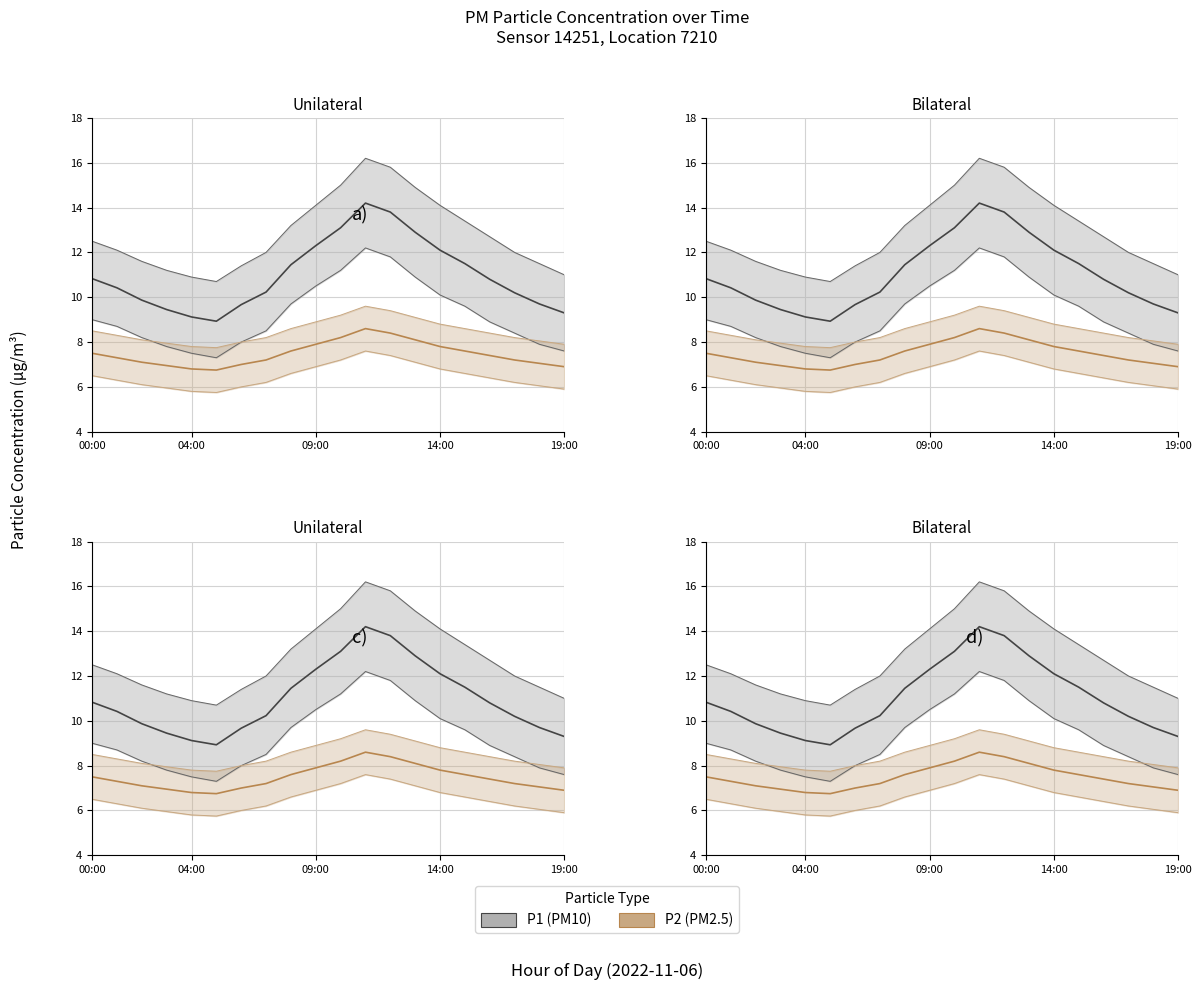

Which category has the lowest value in the P2 series?

5